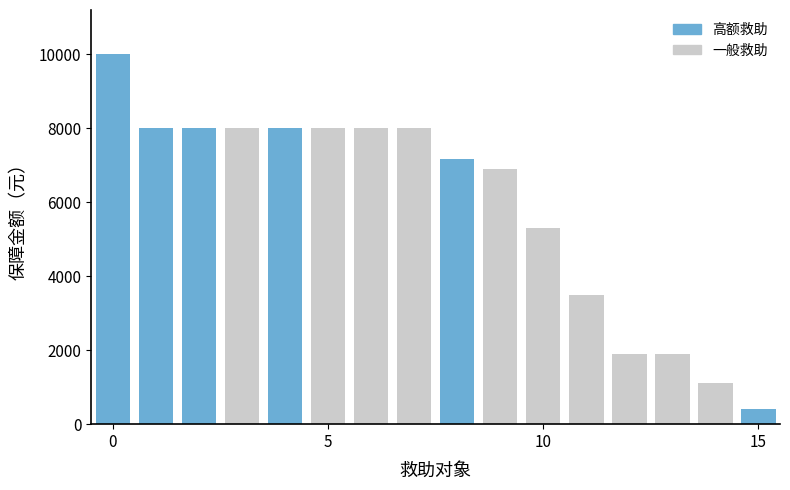

What is the minimum value shown in the chart?

400